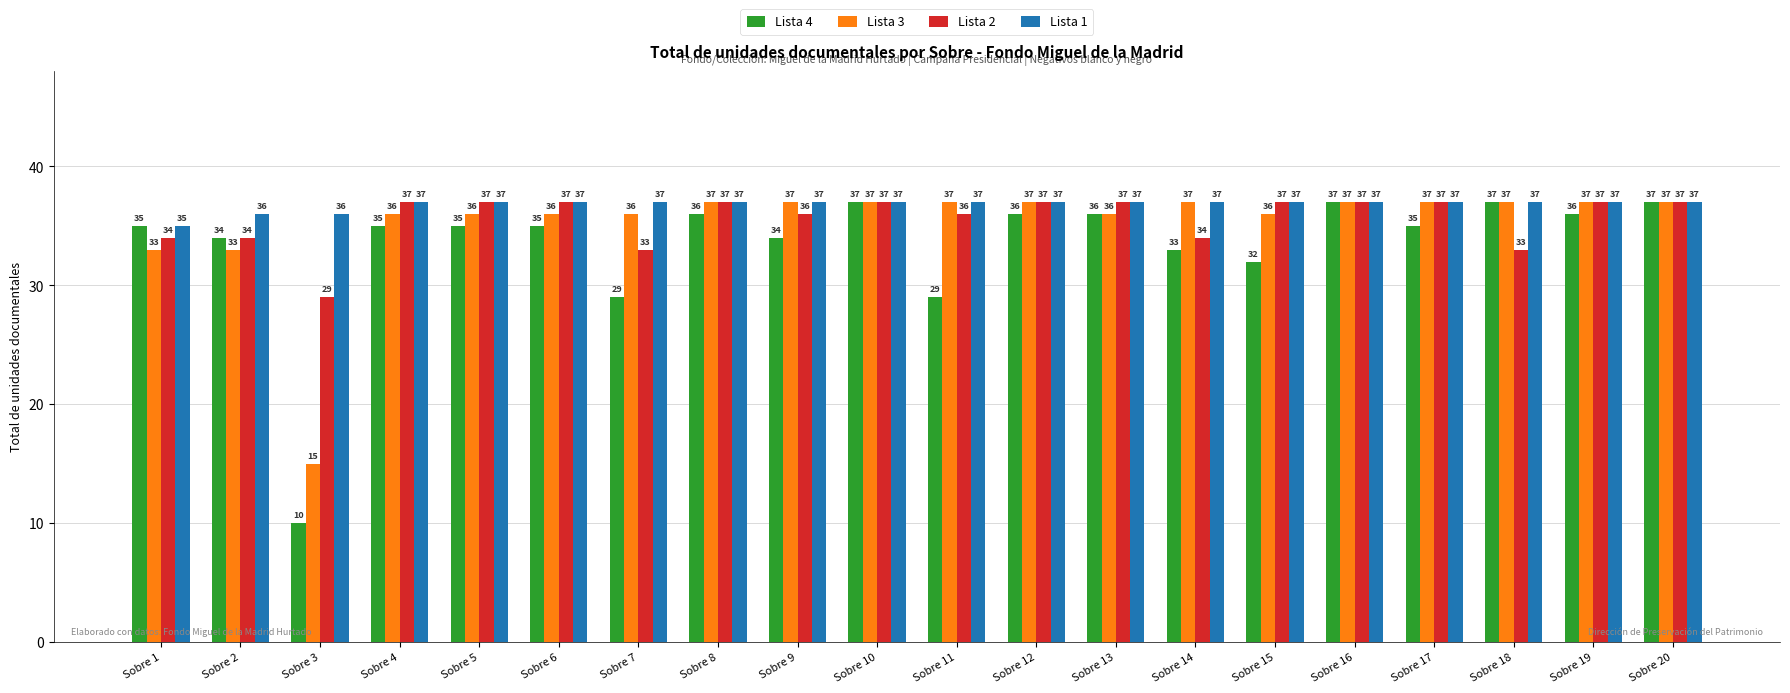

The Lista 1 series shows 37 at Sobre 17. True or false?

True